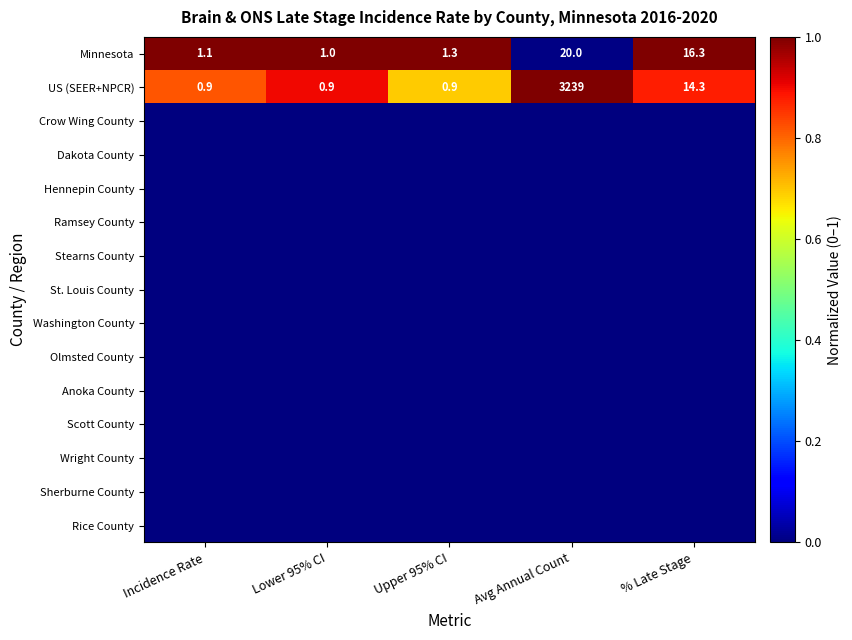

What is the difference between the second highest and minimum values in the Minnesota series?

15.3